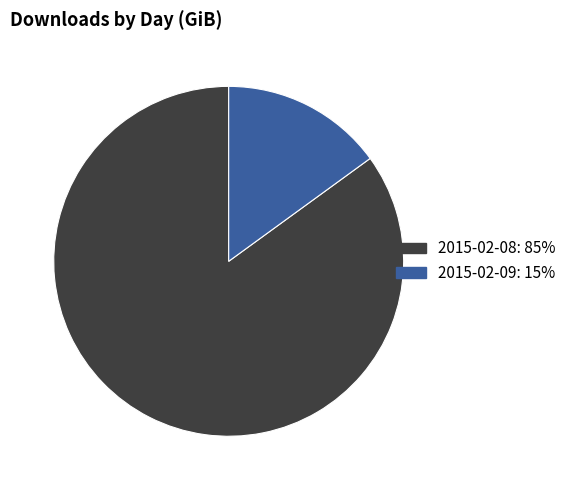

Does 2015-02-09 represent more than half of the total?

No